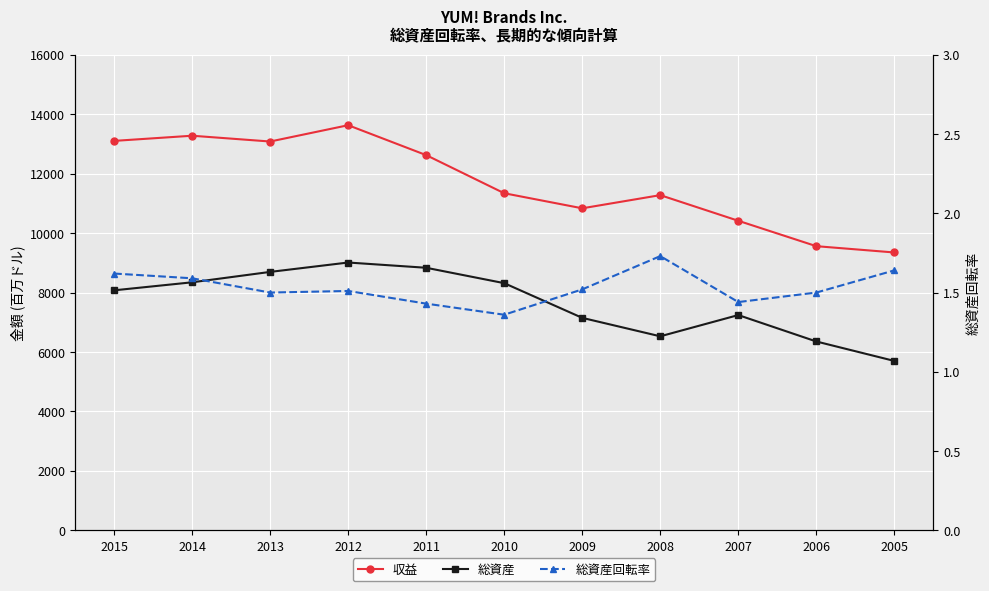

Count the number of data series in this chart.

3